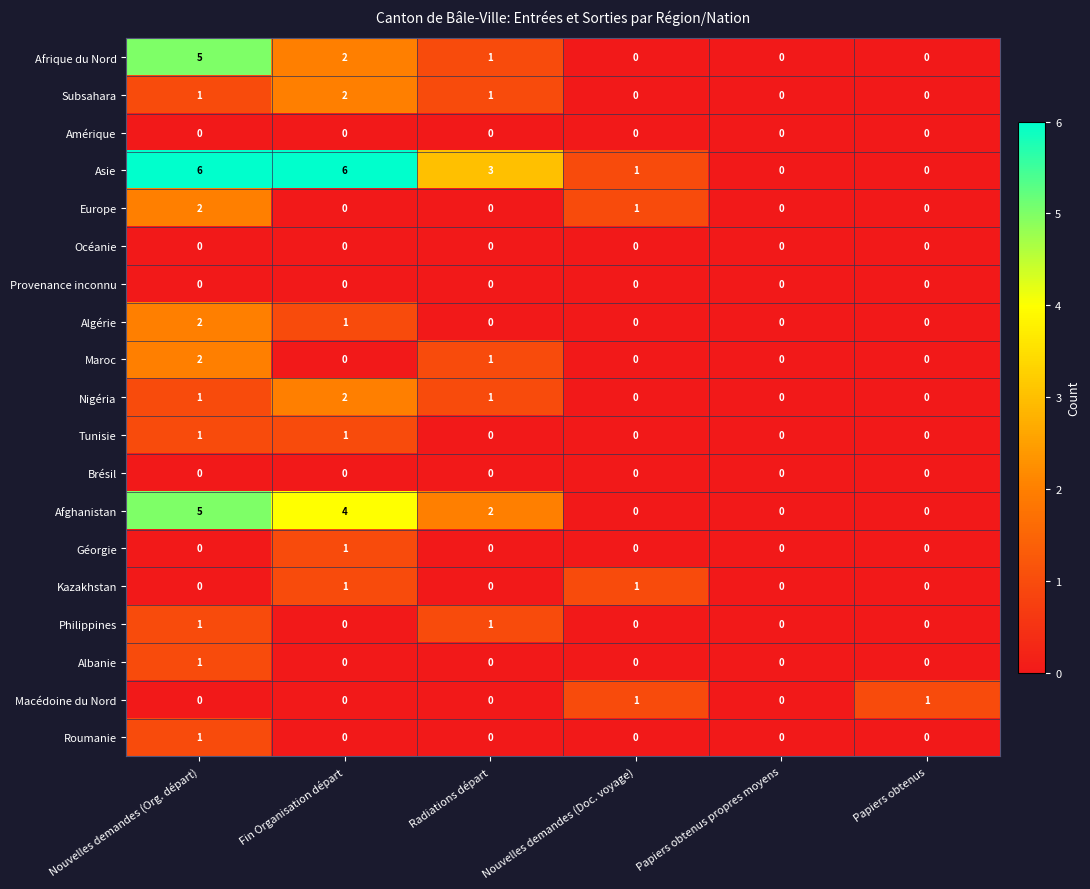

Which series has the widest spread of values?

Asie